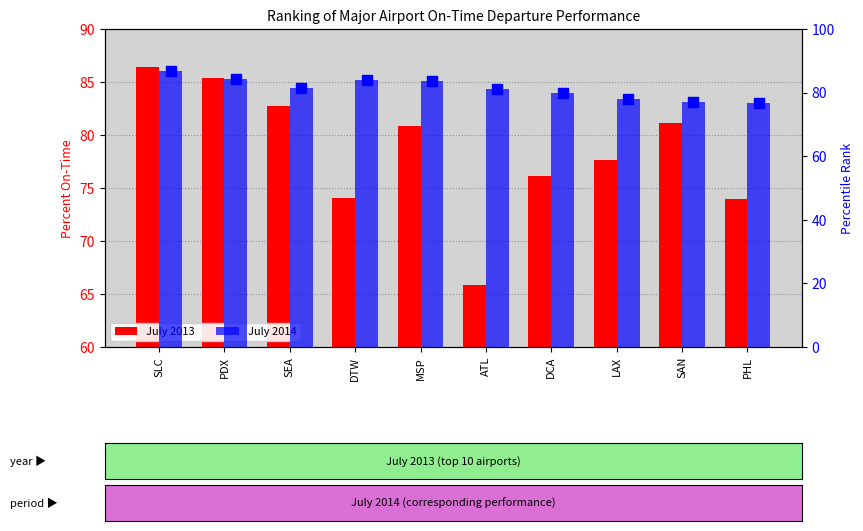

What are all the series names shown in the legend?

July 2013, July 2014